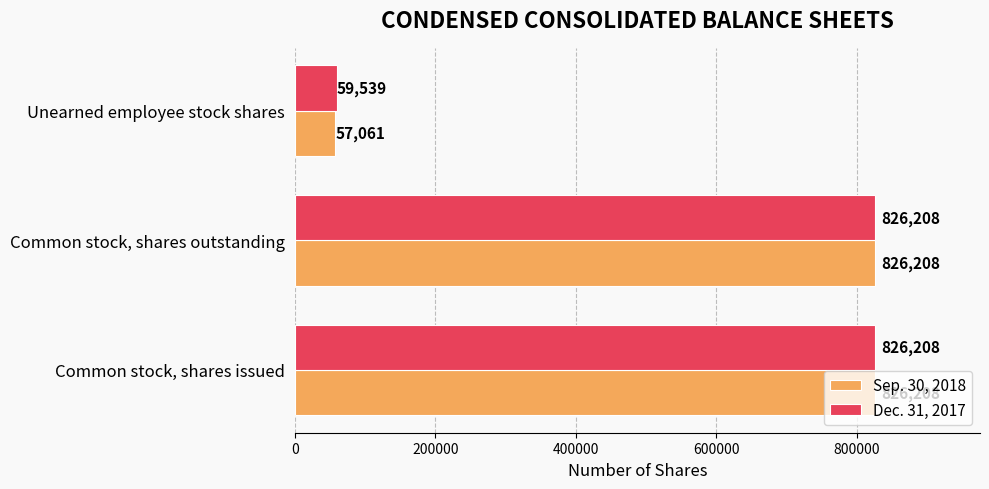

Is it true that Sep. 30, 2018 equals 826208 at Common stock, shares issued?

True